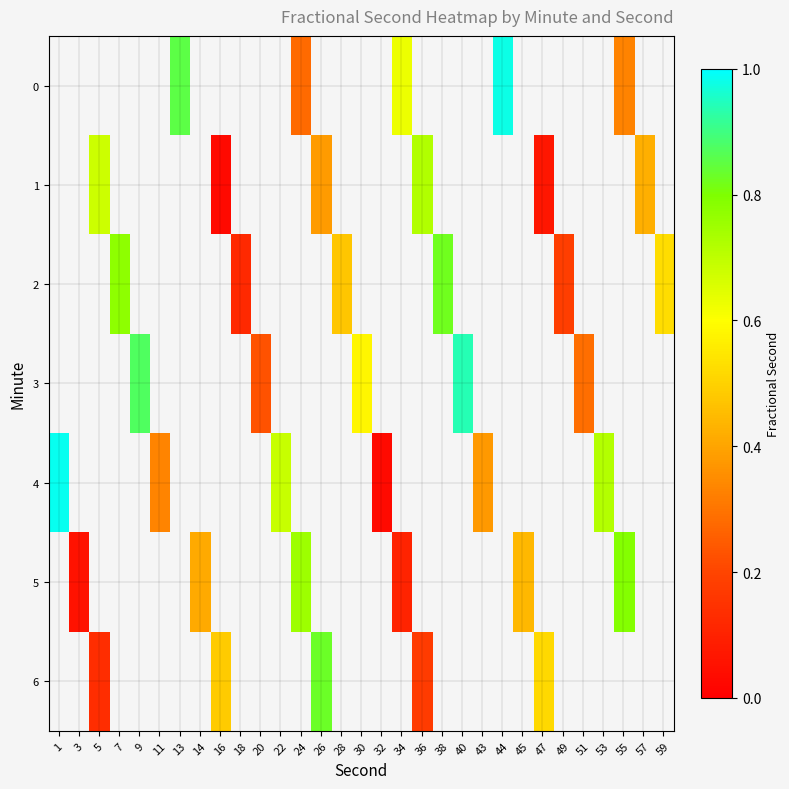

Count the number of categories in the chart.

31